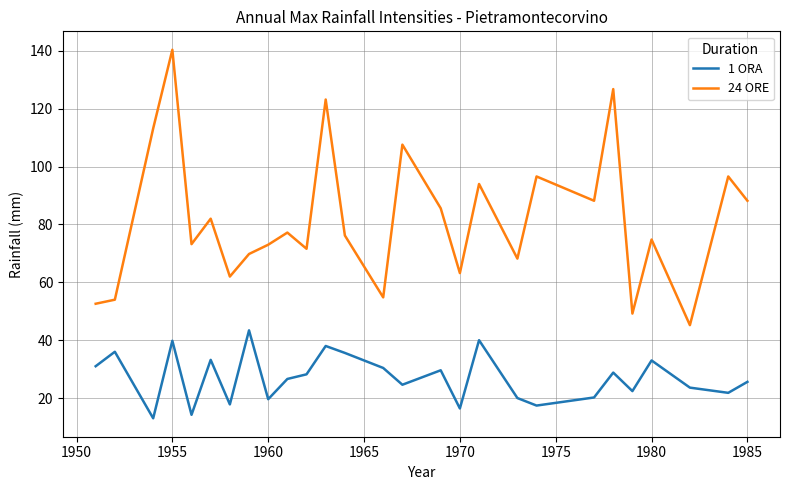

Which series has the widest spread of values?

24 ORE